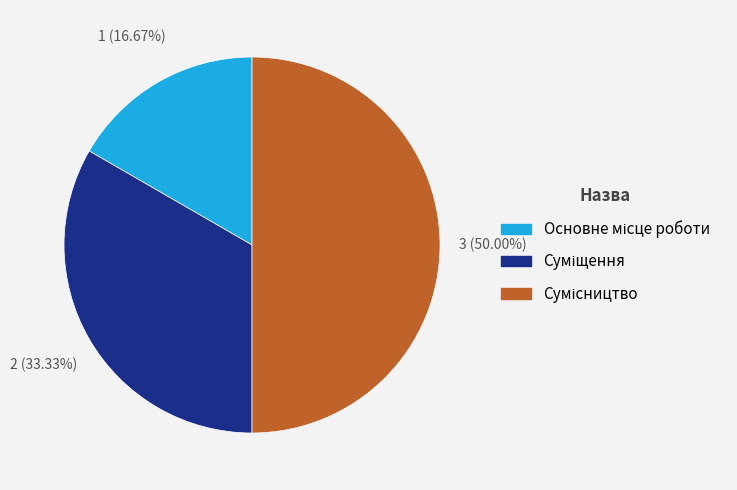

Rank the categories by value from lowest to highest.

Основне місце роботи, Суміщення, Сумісництво